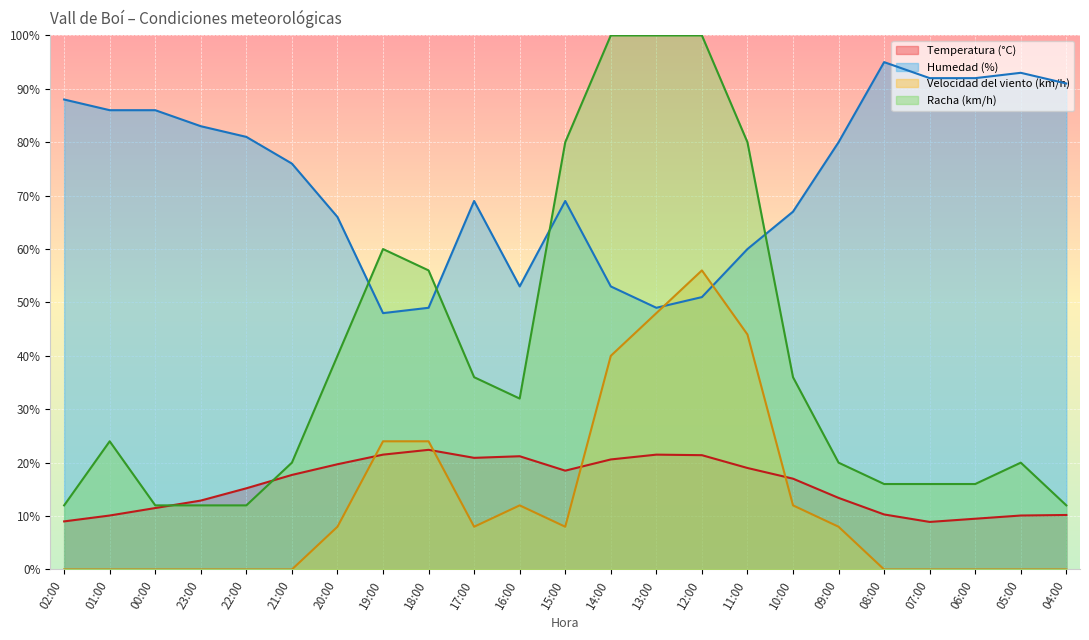

What is the sum of the Velocidad del viento (km/h) values at 14:00 and 21:00?

40.0